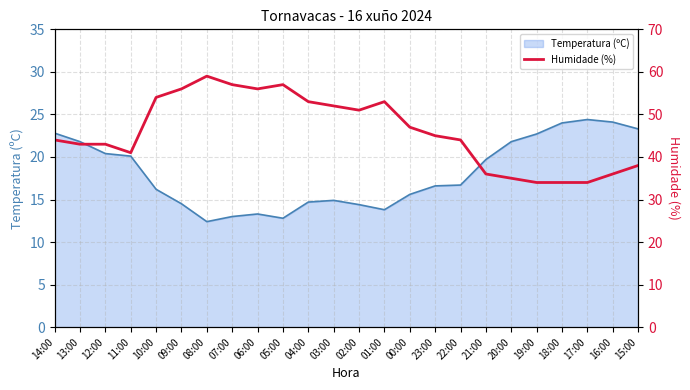

How many lines are shown in the chart?

1